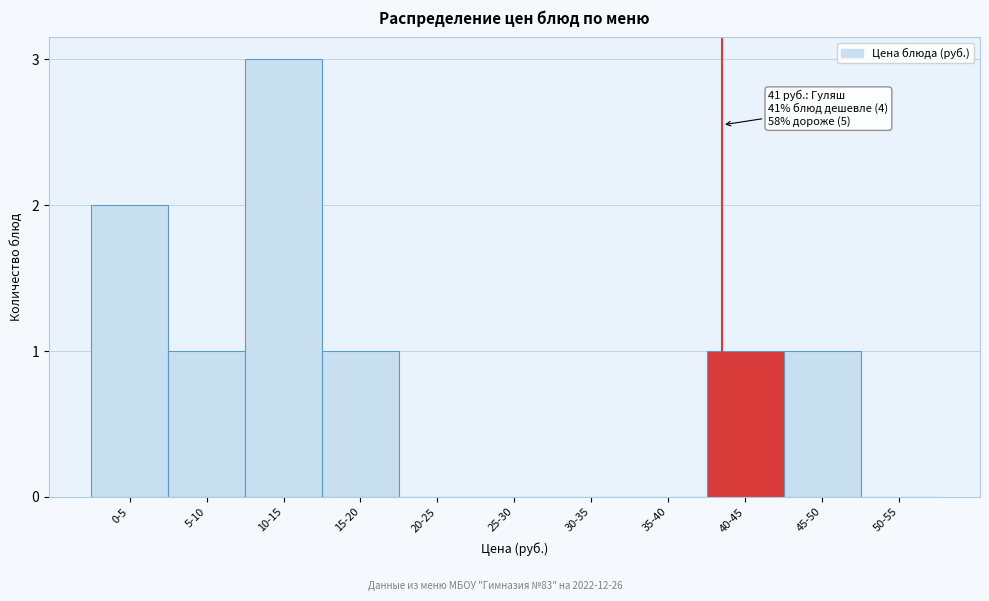

Reading left to right, list all the values displayed in this chart.

0-5=2	5-10=1	10-15=3	15-20=1	20-25=0	25-30=0	30-35=0	35-40=0	40-45=1	45-50=1	50-55=0